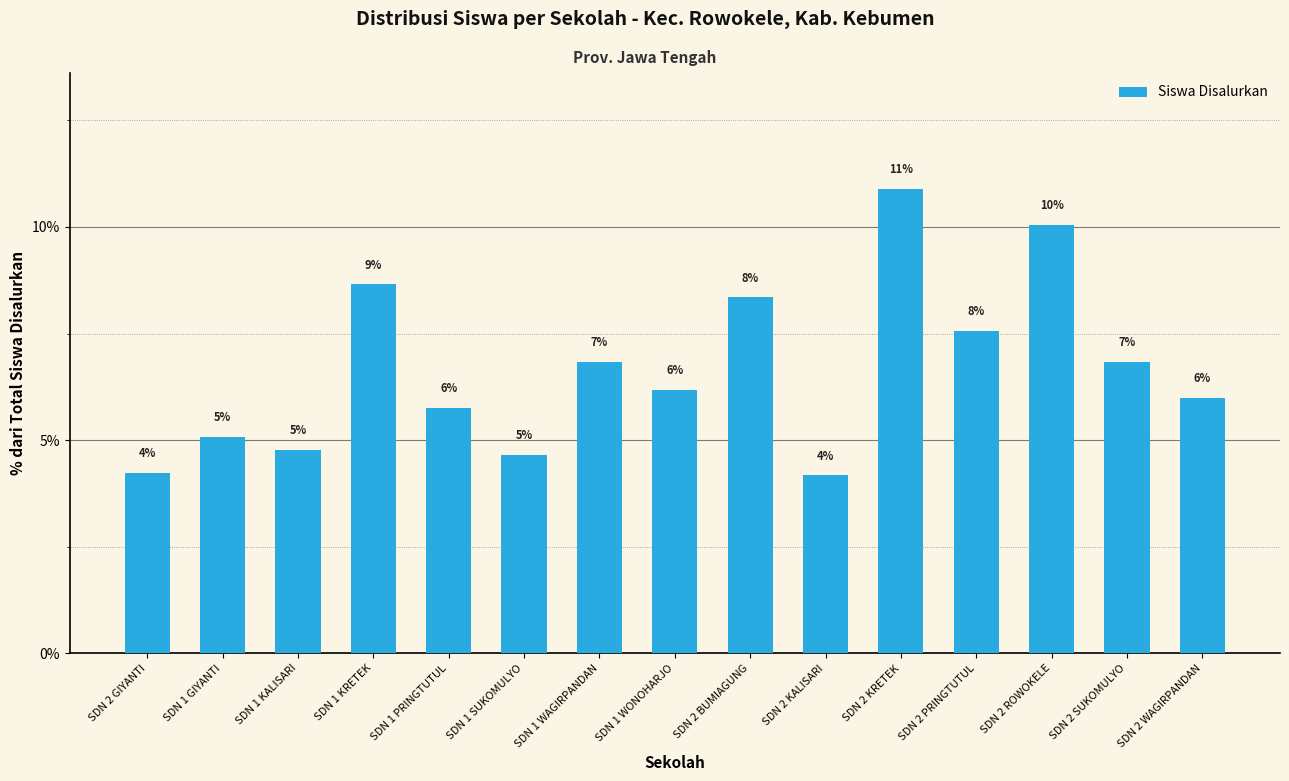

What is the greatest value displayed?

10.9